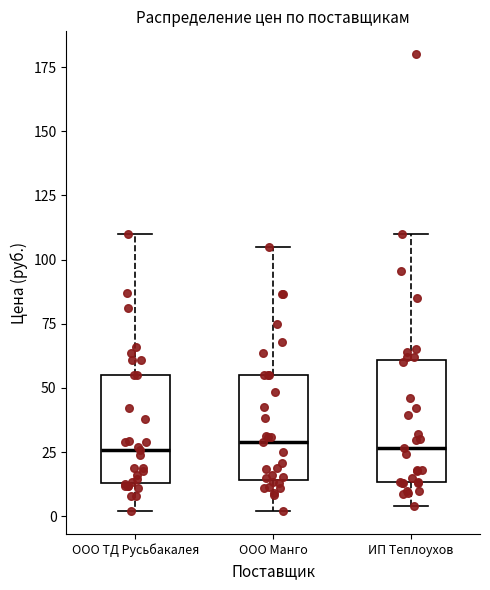

Where does the upper whisker of the box for ООО ТД Русьбакалея end on the y-axis? The values are not printed on the chart, so give them approximately, as read against the axis.

110